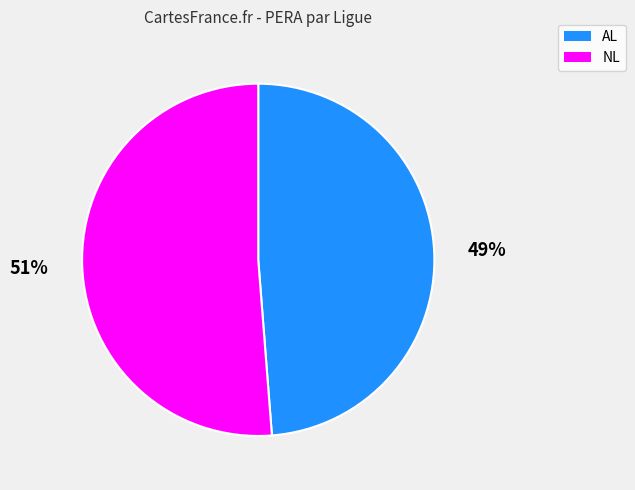

Count the number of slices in the pie.

2